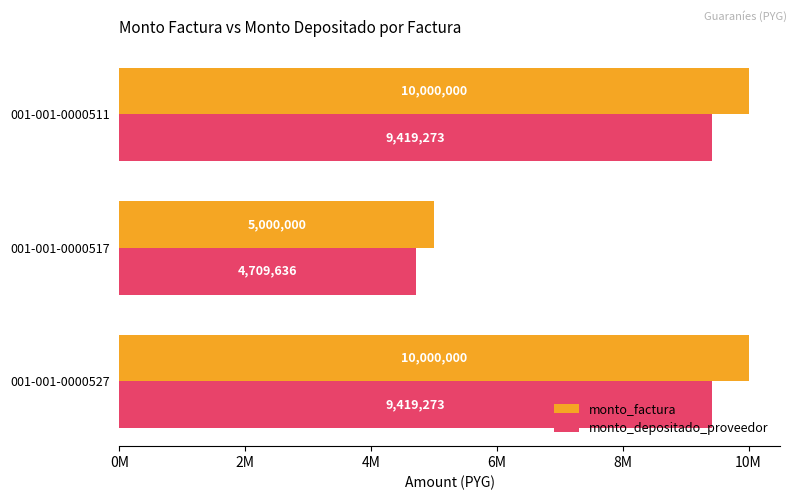

What are all the series names shown in the legend?

monto_factura, monto_depositado_proveedor